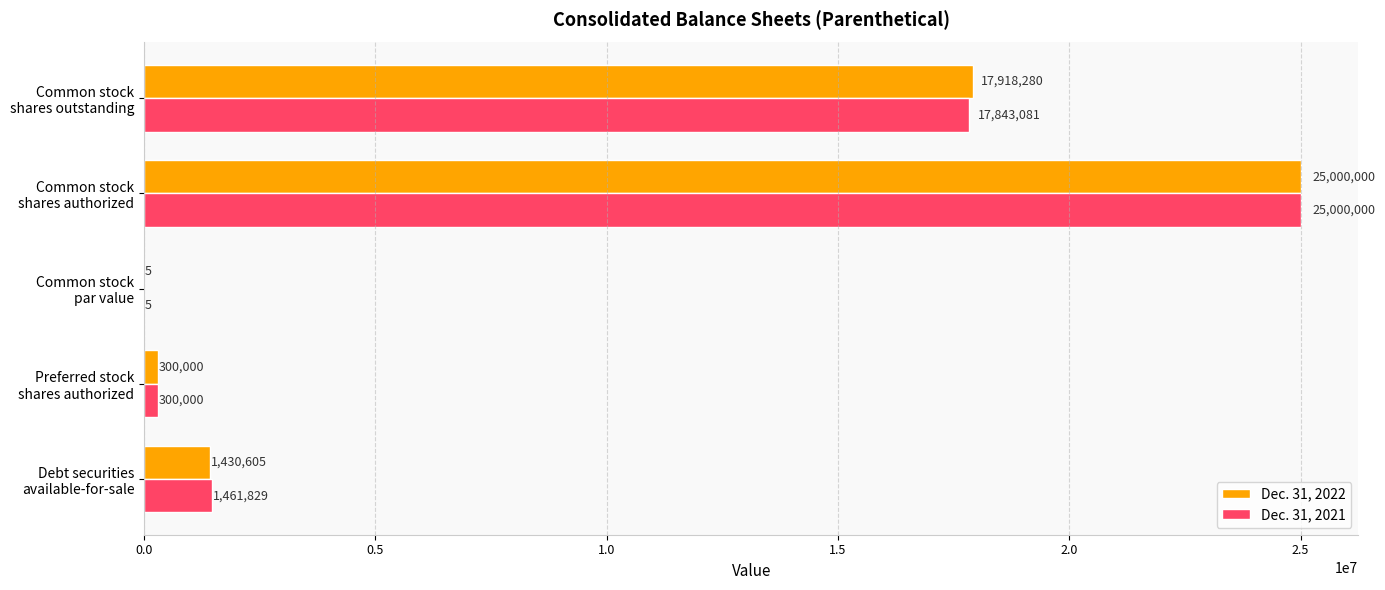

Which series has the largest total across all categories?

Dec. 31, 2022